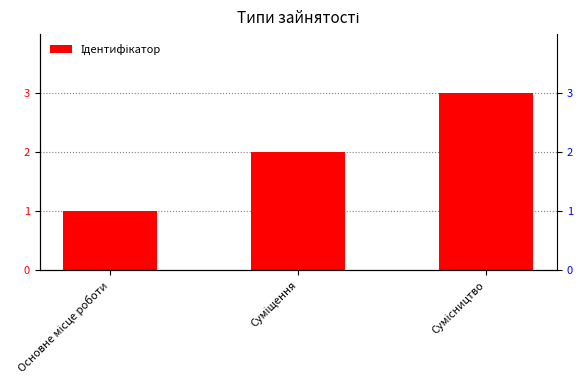

How many values are between 1 and 3?

3